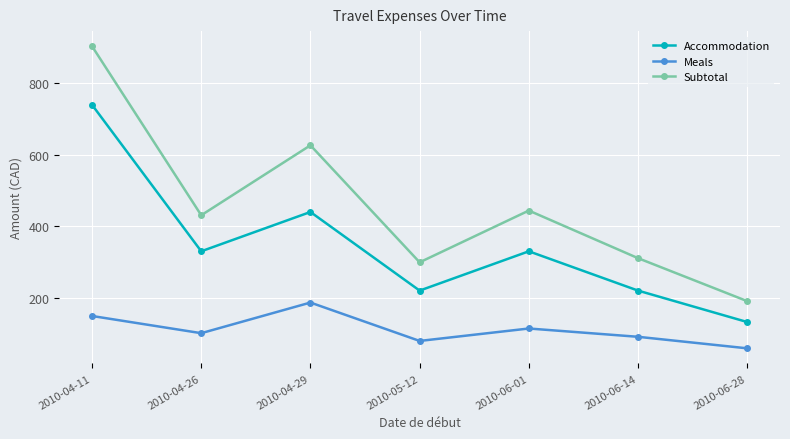

What is the maximum value for Accommodation?

739.8